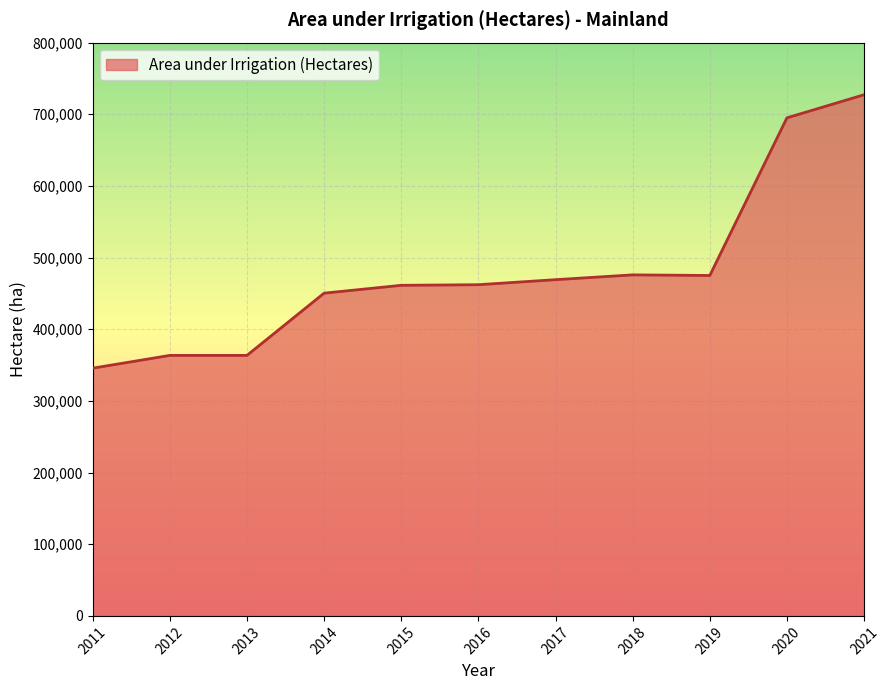

True or false: the data shows 772521.0 at 2014.

False